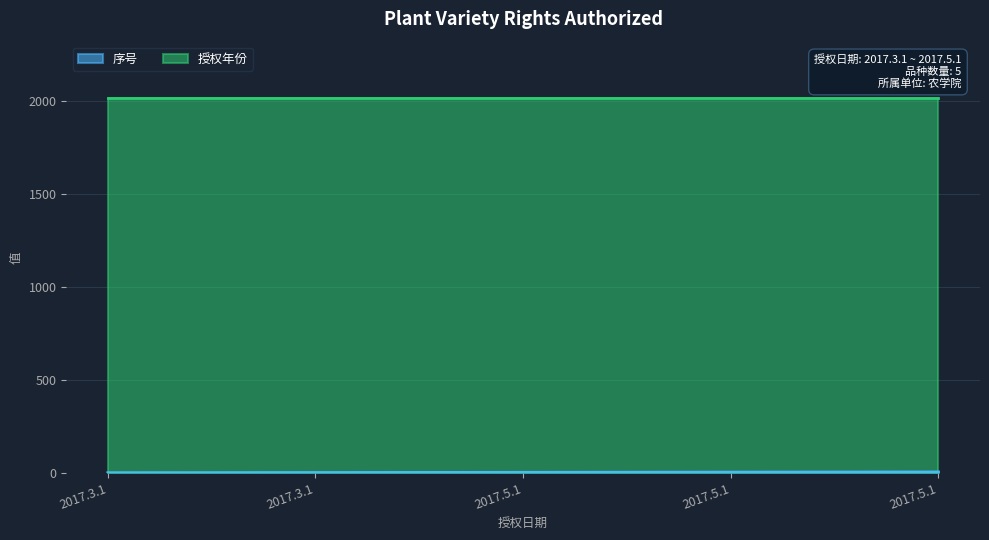

Where is the data nearest to the value 3?

2017.5.1